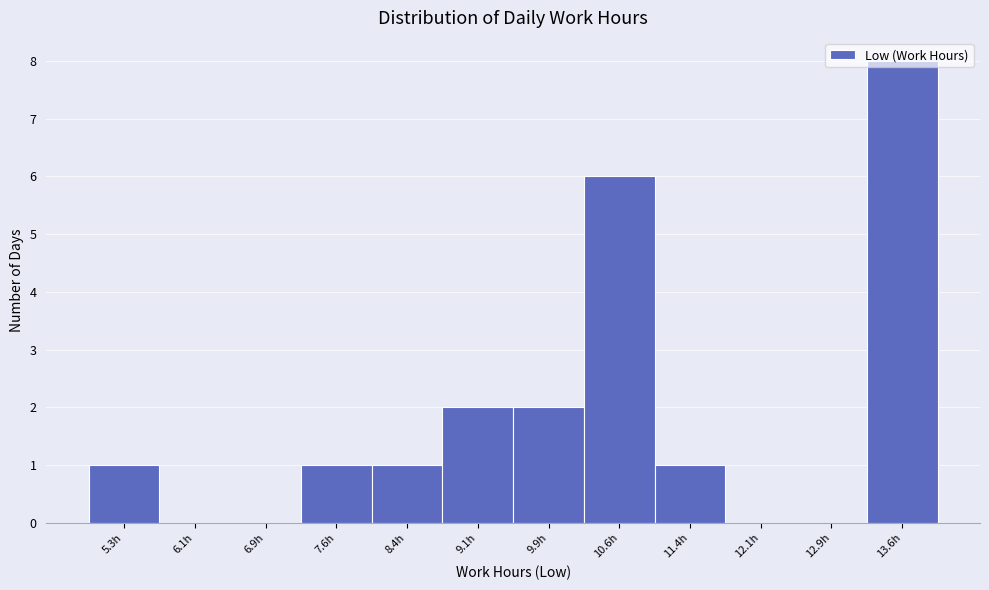

What is the greatest value displayed?

8